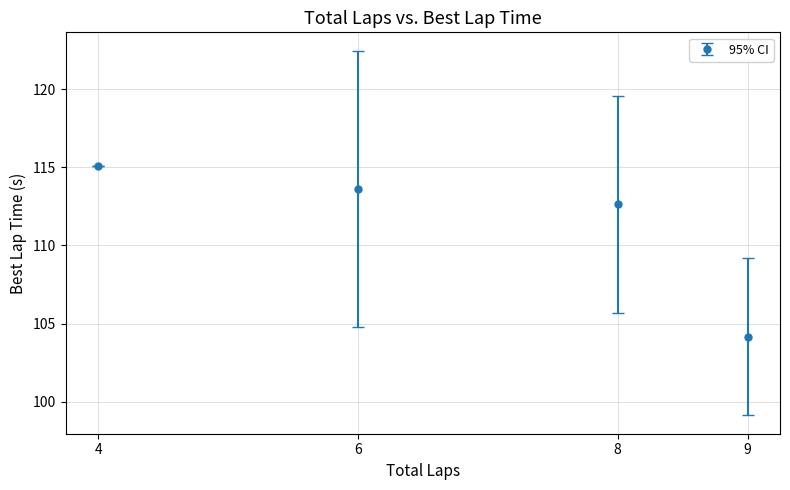

What is the change in value from 8 to 9?

-8.5